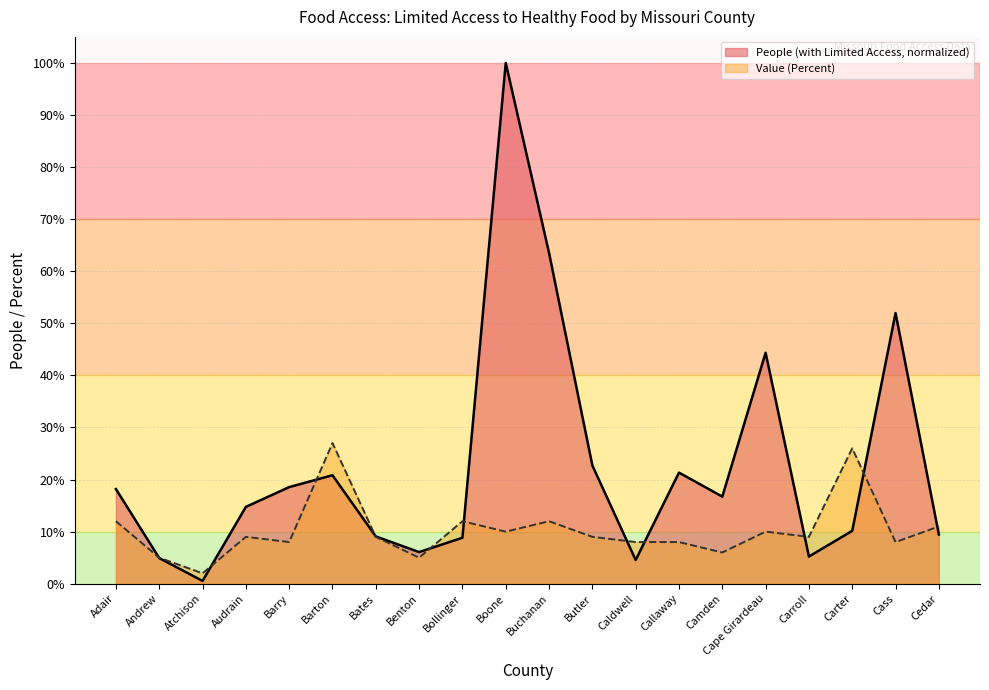

What is the label of the 18th point from the left?

Carter